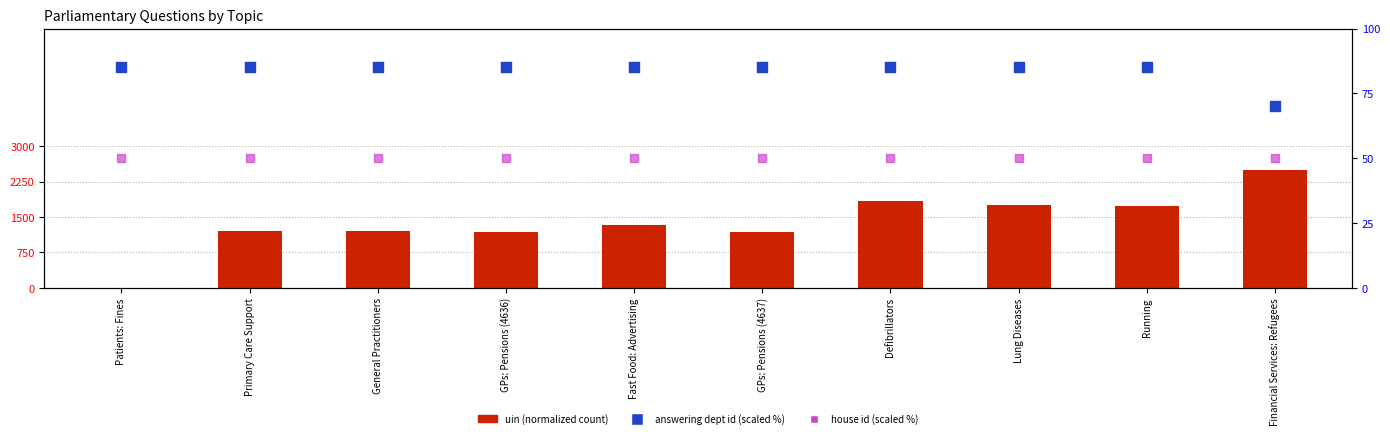

At which category is the sum across all series the highest?

Financial Services: Refugees